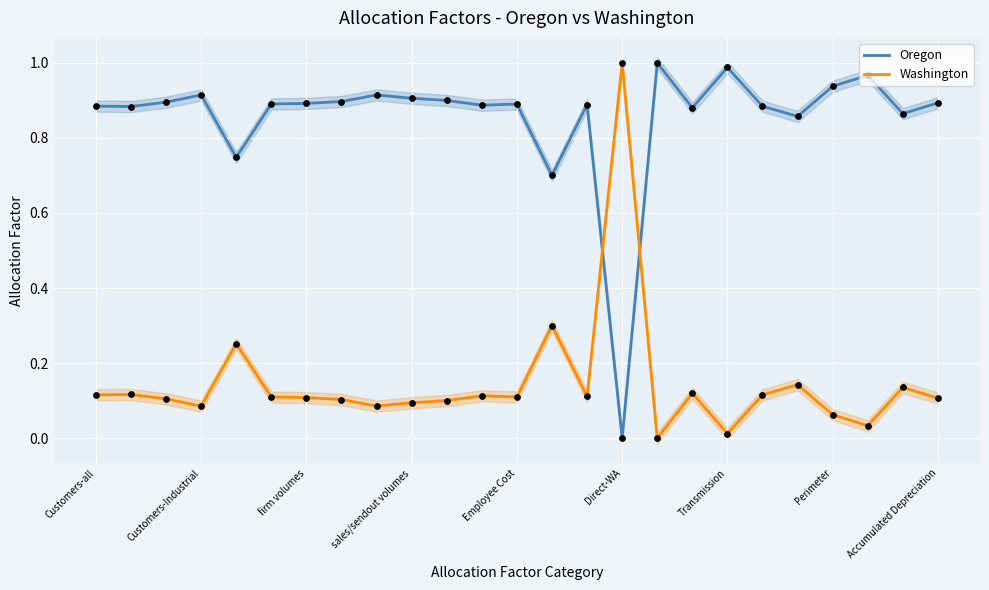

At how many categories does at least one series exceed 0?

25